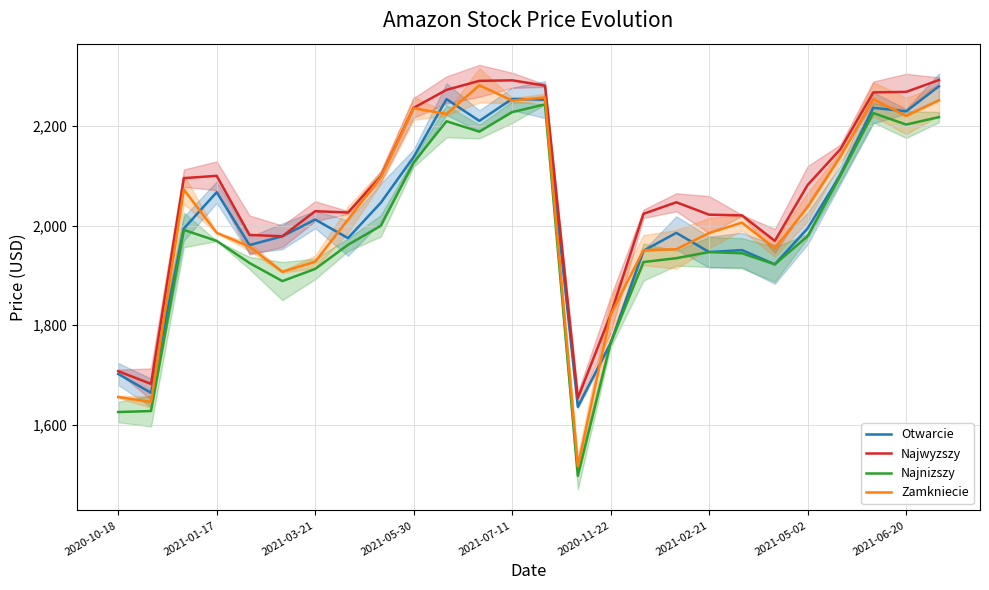

Rank the series at 2021-01-17 from highest to lowest value.

Najwyzszy, Otwarcie, Zamkniecie, Najnizszy